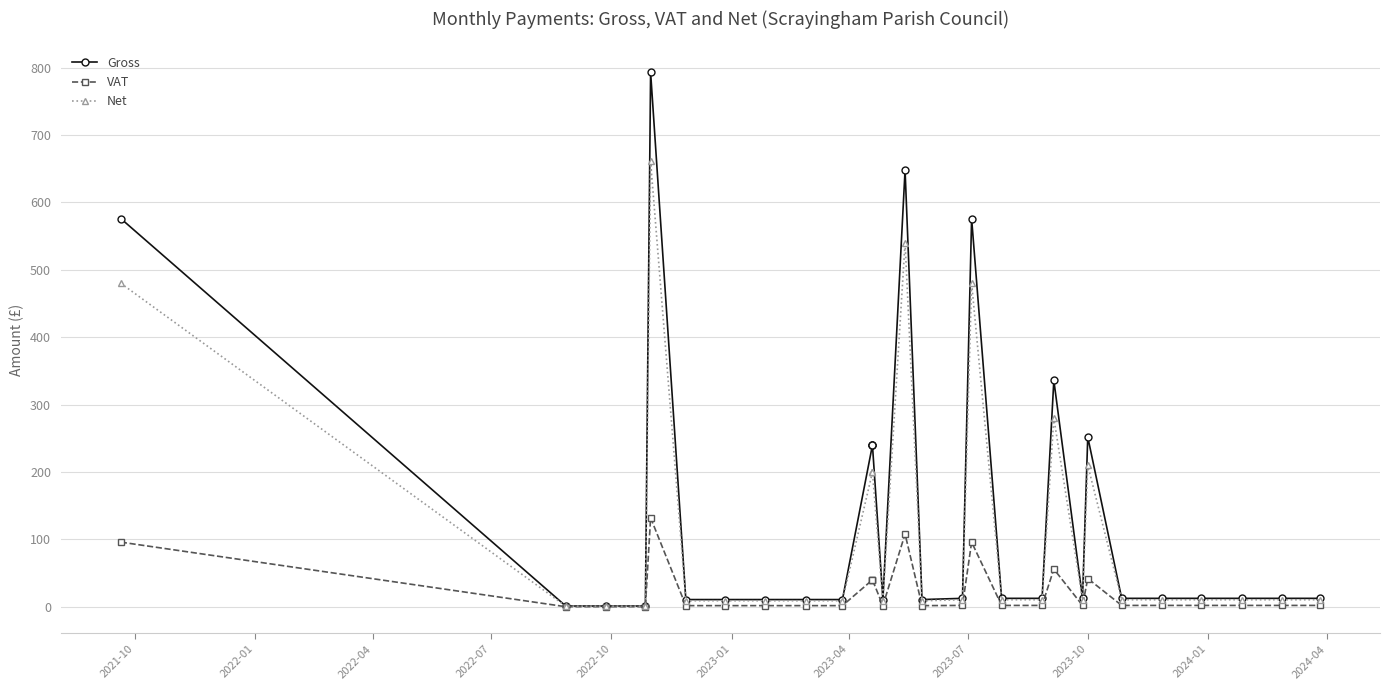

True or false: Gross has a value of 17.8 at 18.

False